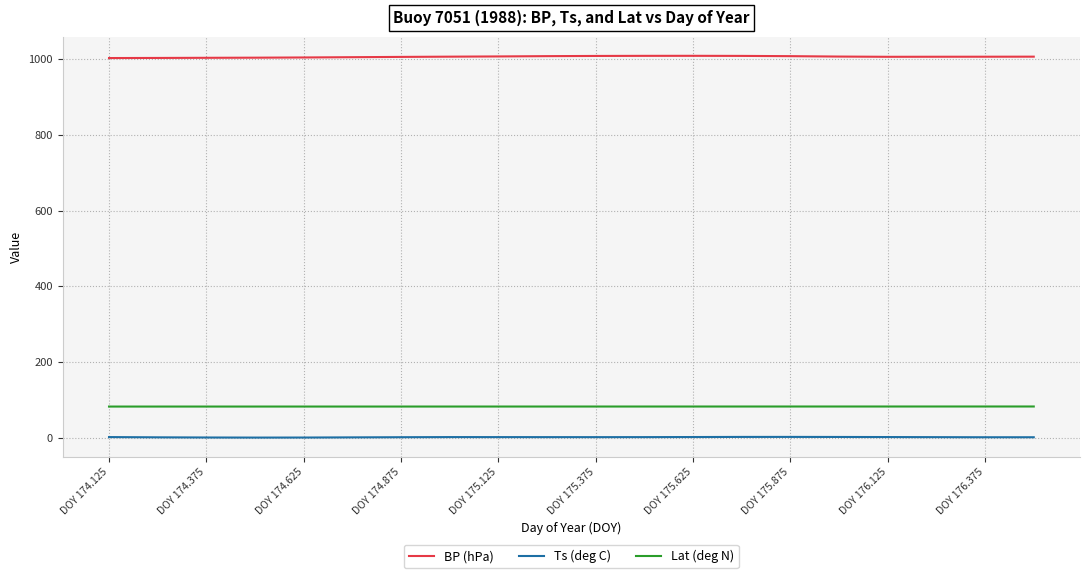

Does the chart have visible grid lines?

Yes